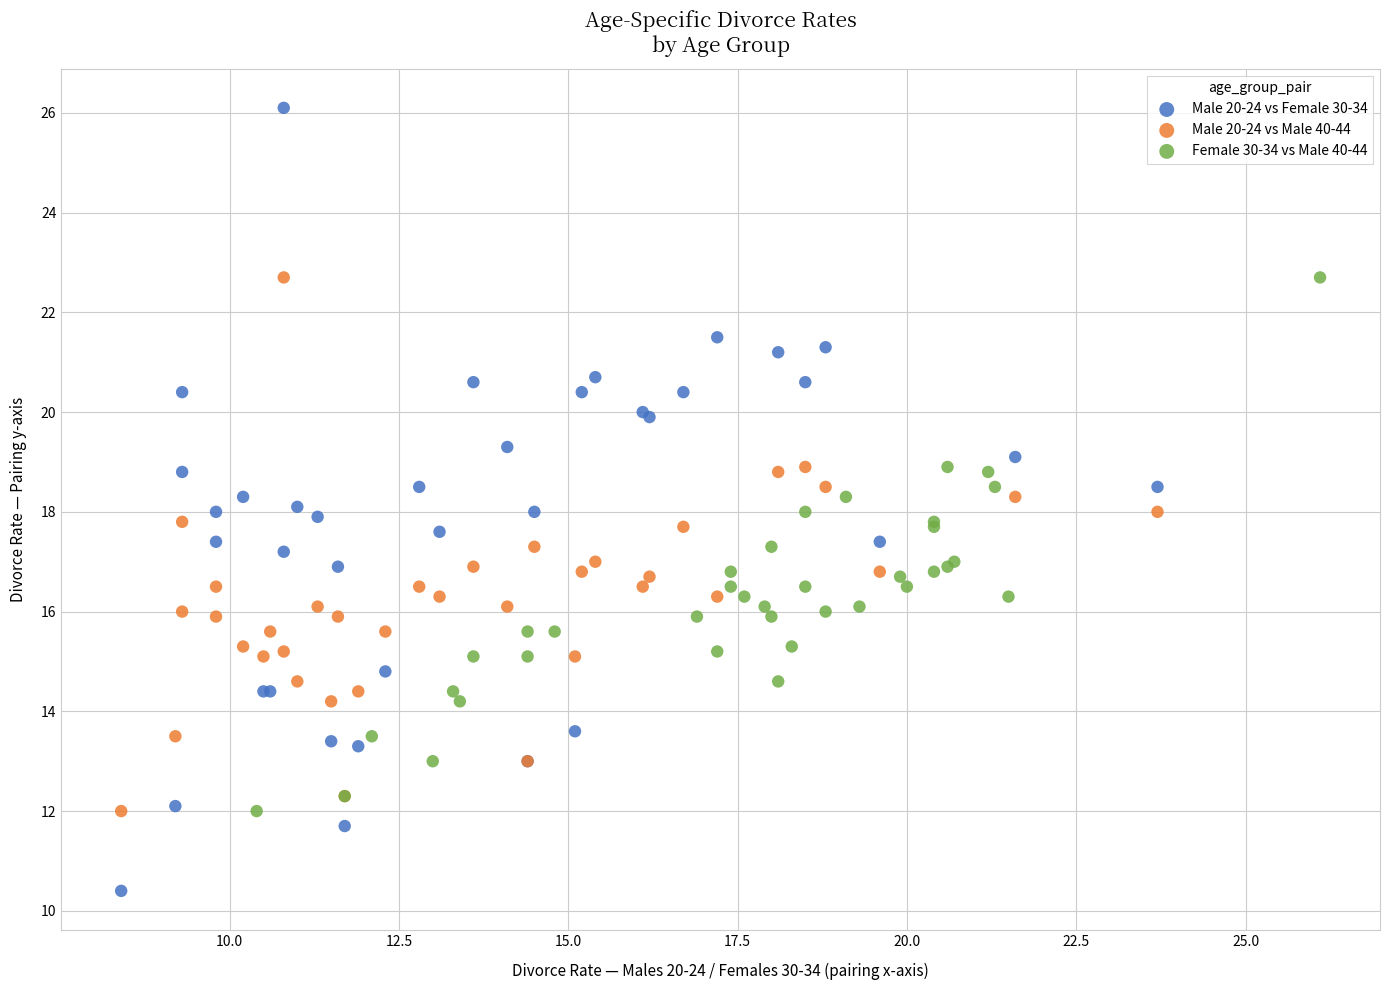

Which series has the widest spread of Y values?

Male 20-24 vs Female 30-34